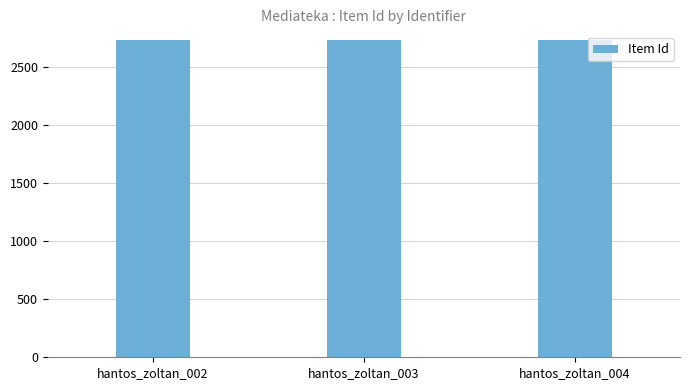

What is the change in value from hantos_zoltan_002 to hantos_zoltan_003?

+1